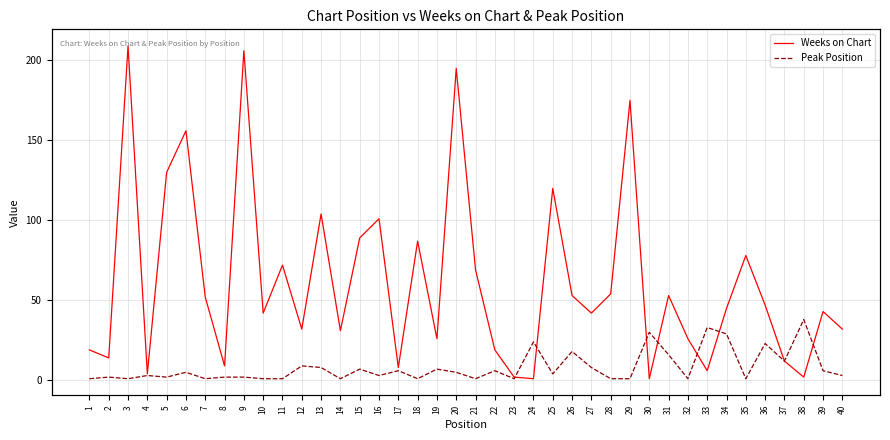

Where is the first local maximum for Peak Position?

2